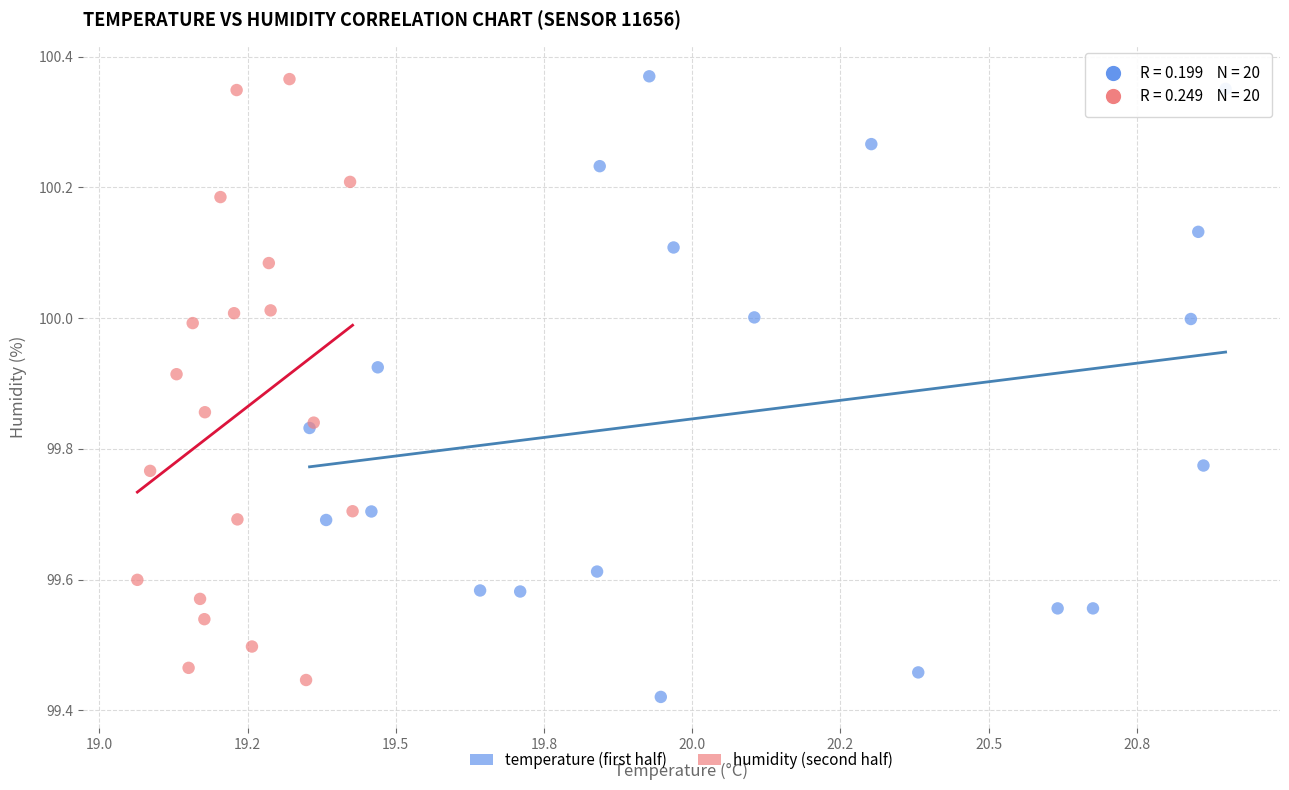

What are all the series names shown in the legend?

temperature (first half), humidity (second half)